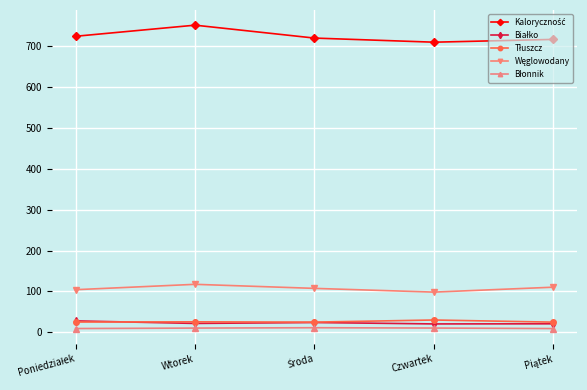

At how many categories does at least one series exceed 310?

5